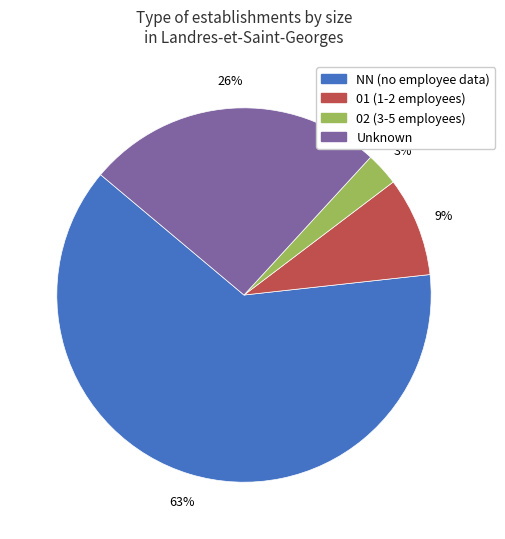

Count the number of slices in the pie.

4